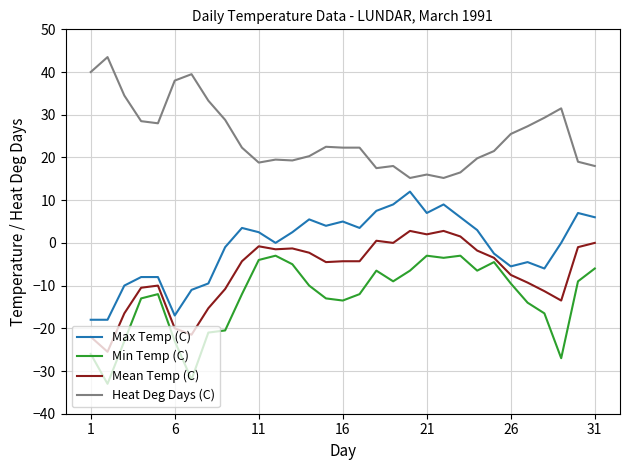

True or false: Max Temp (C) and Min Temp (C) intersect in this chart.

False